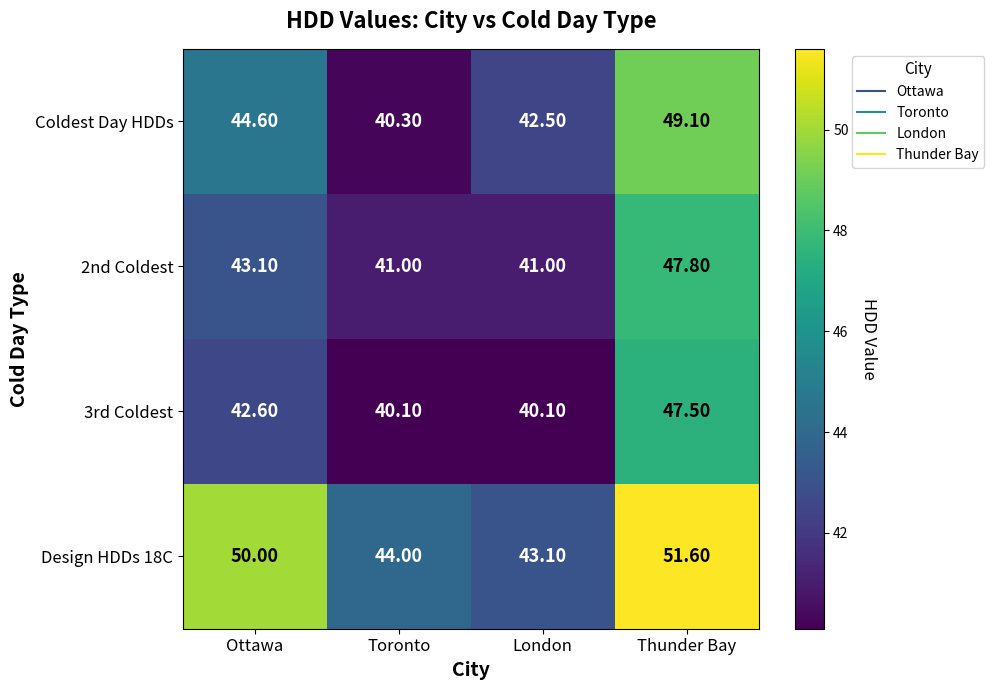

At which label is 2nd Coldest closest to 44?

Ottawa